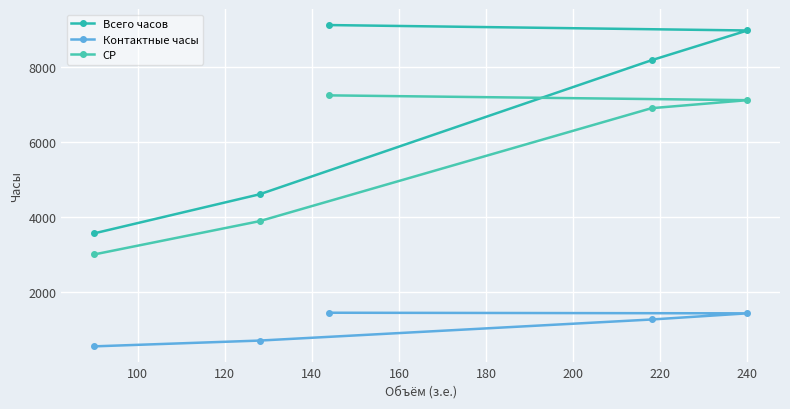

What is the highest value of the Всего часов series?

9112